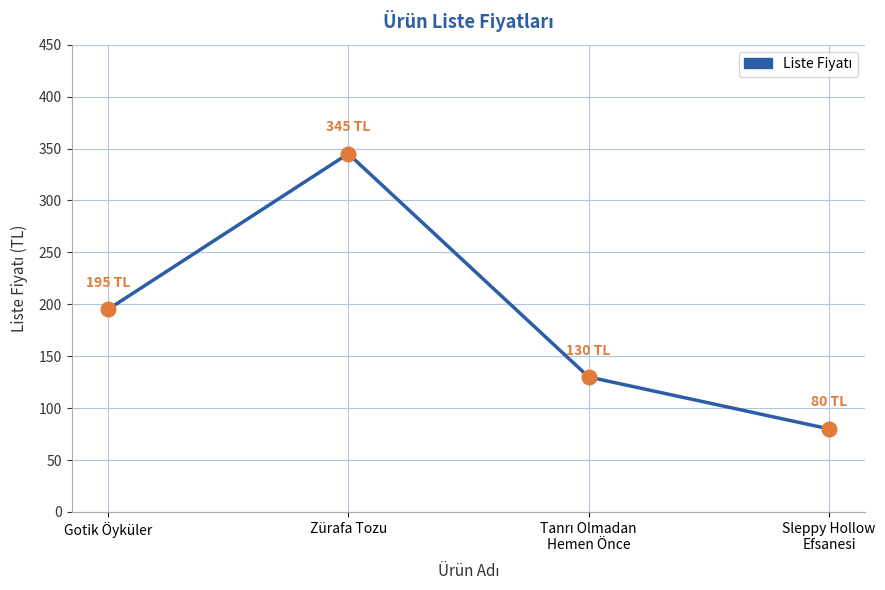

What is the change in value from Gotik Öyküler to Zürafa Tozu?

+150